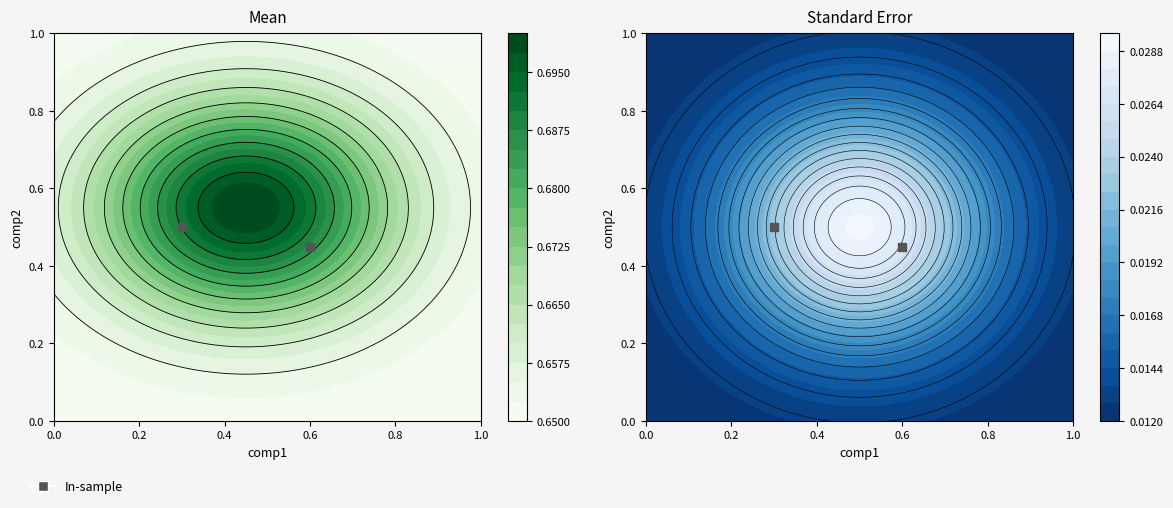

How many data points does each series have?

2